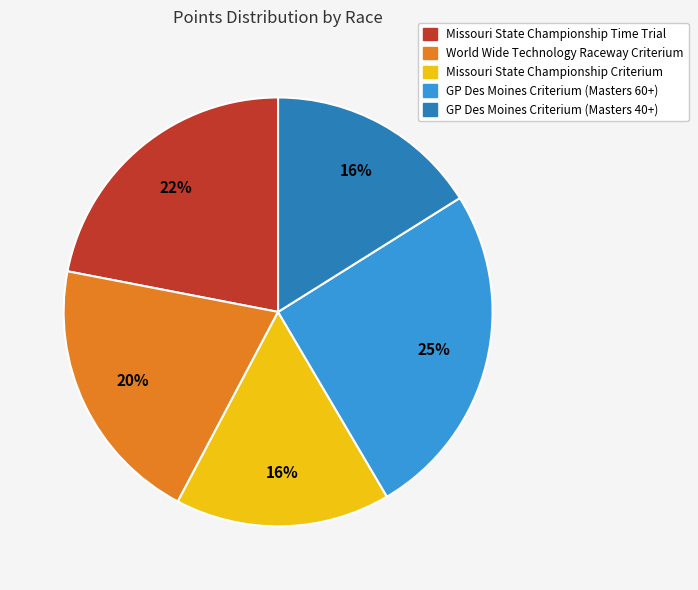

Which category has the biggest portion of the pie?

GP Des Moines Criterium (Masters 60+)